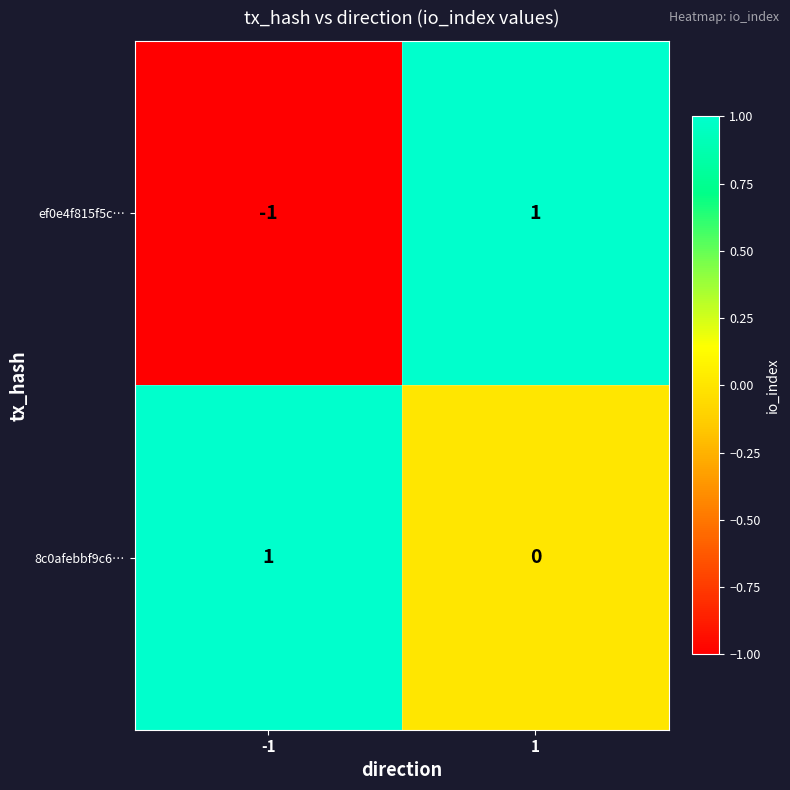

Which series has the widest spread of values?

ef0e4f815f5c…